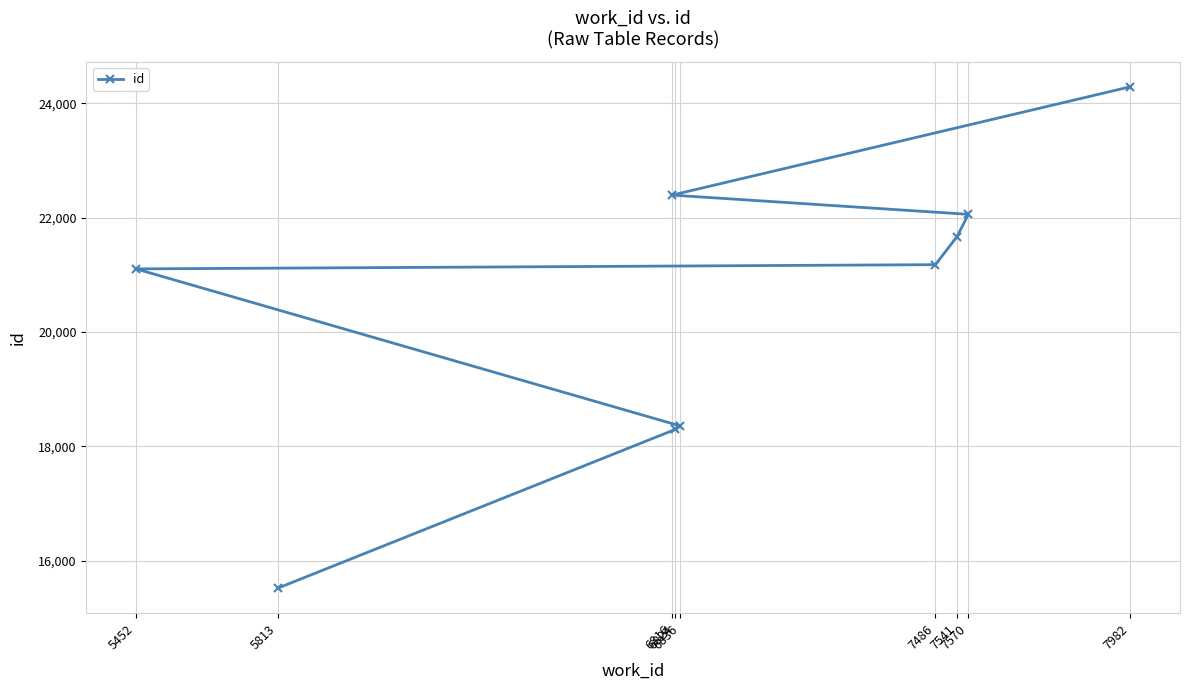

Where is the data nearest to the value 19906?

5452